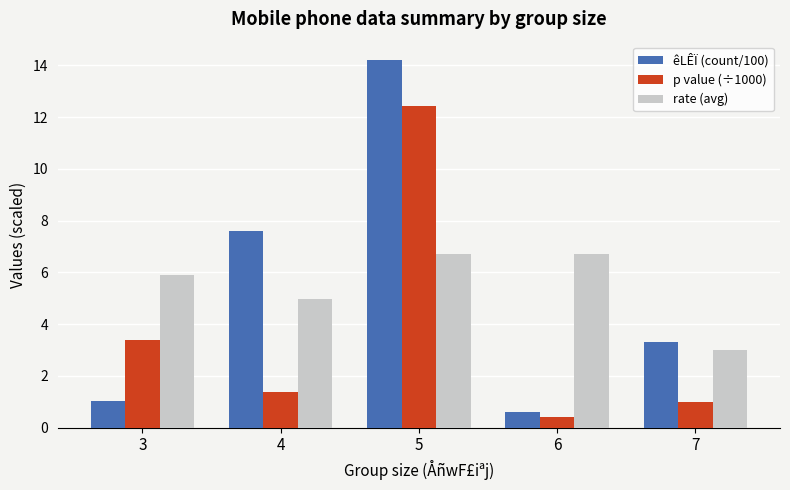

Reading left to right, what are all the values shown in this chart?

êLÊÏ (count/100): 1.1	7.6	14.2	0.6	3.3
p value (÷1000): 3.4	1.4	12.4	0.4	1.0
rate (avg): 5.9	5.0	6.7	6.7	3.0